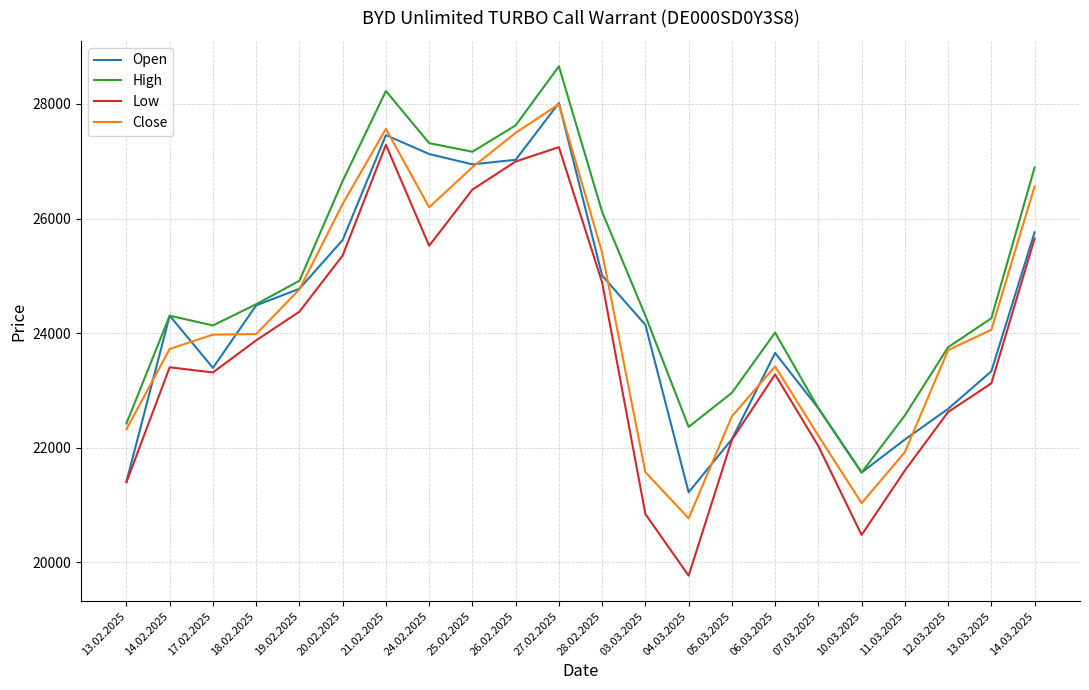

What value does the Close series have at 05.03.2025, to the nearest 10?

22550